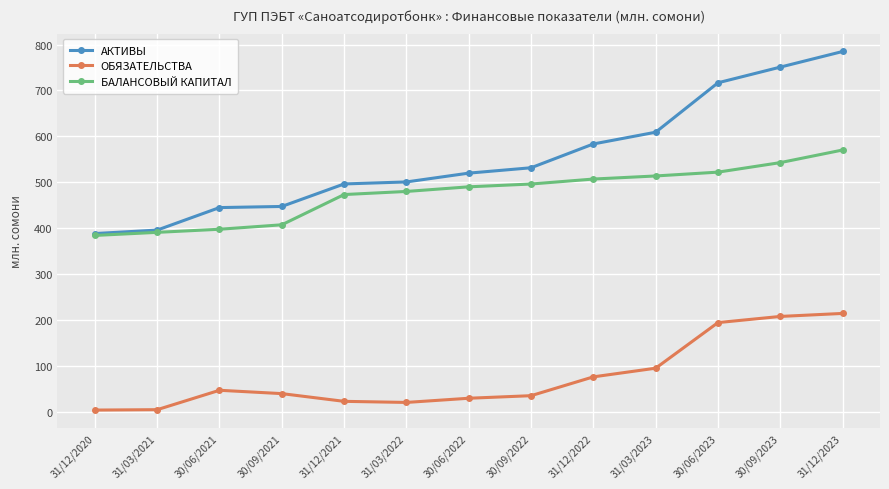

Between 31/12/2020 and 30/06/2021, which series saw the biggest shift?

АКТИВЫ